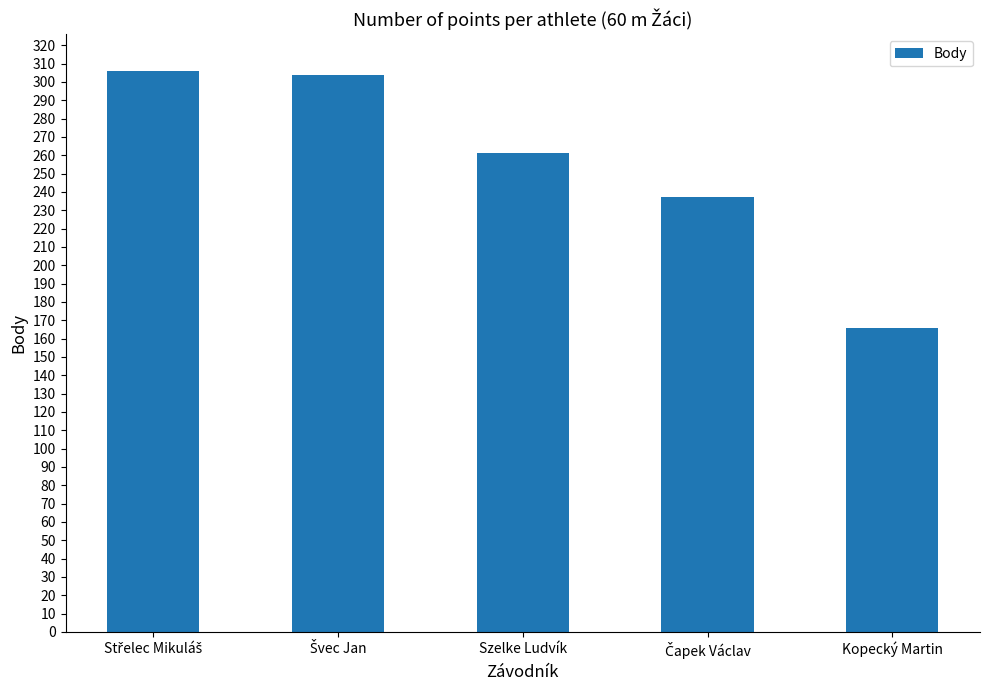

What is the minimum value shown in the chart?

166